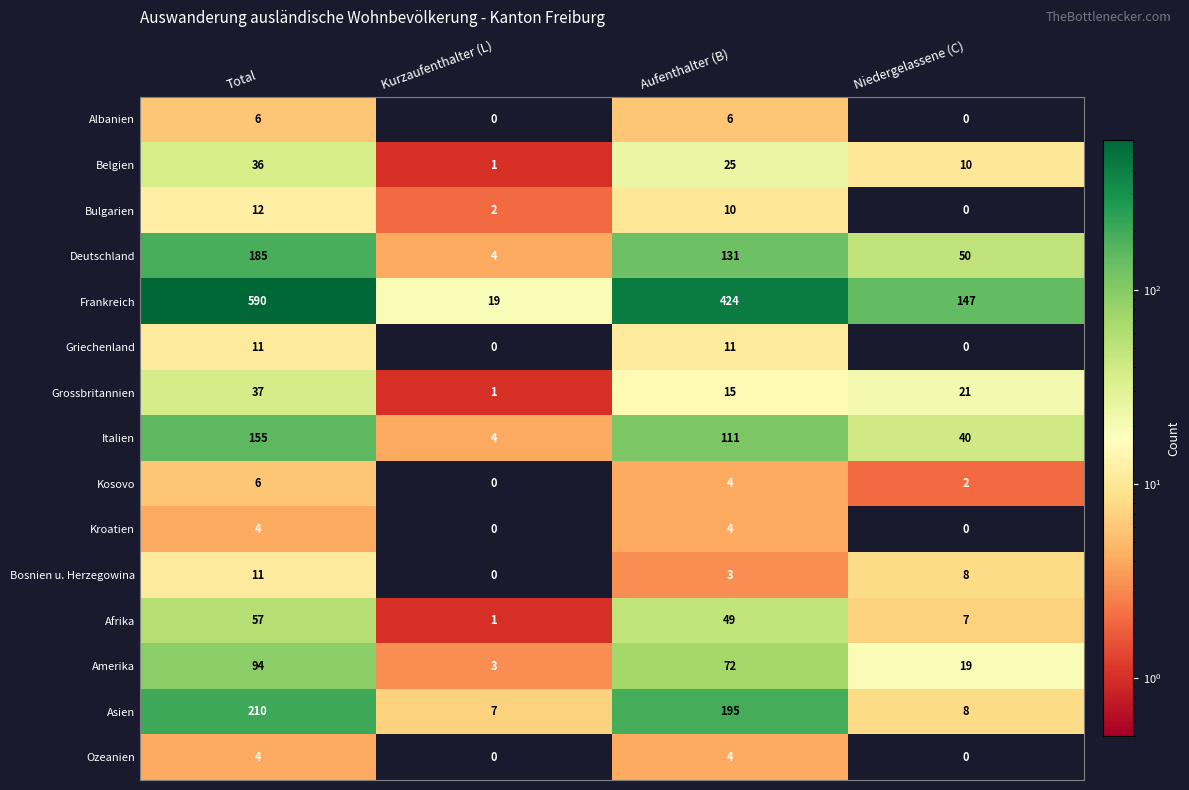

Is it true that Asien equals 58 at Aufenthalter (B)?

False